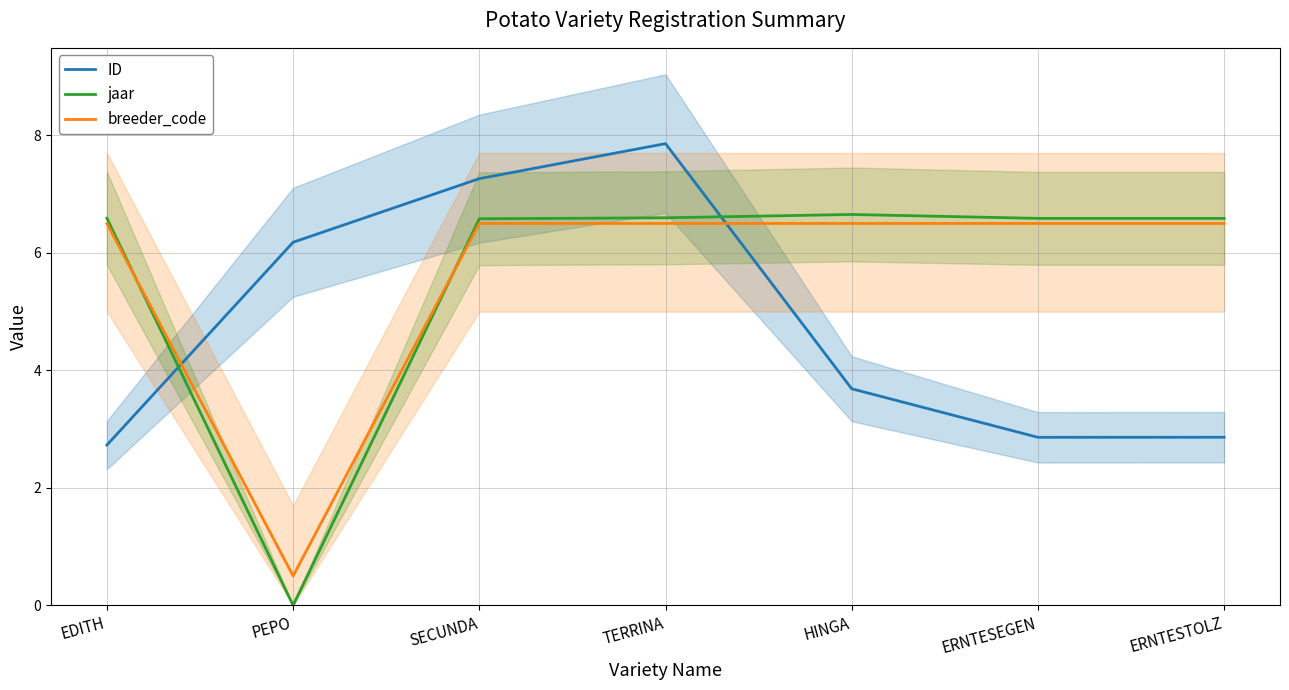

How many lines are shown in the chart?

3